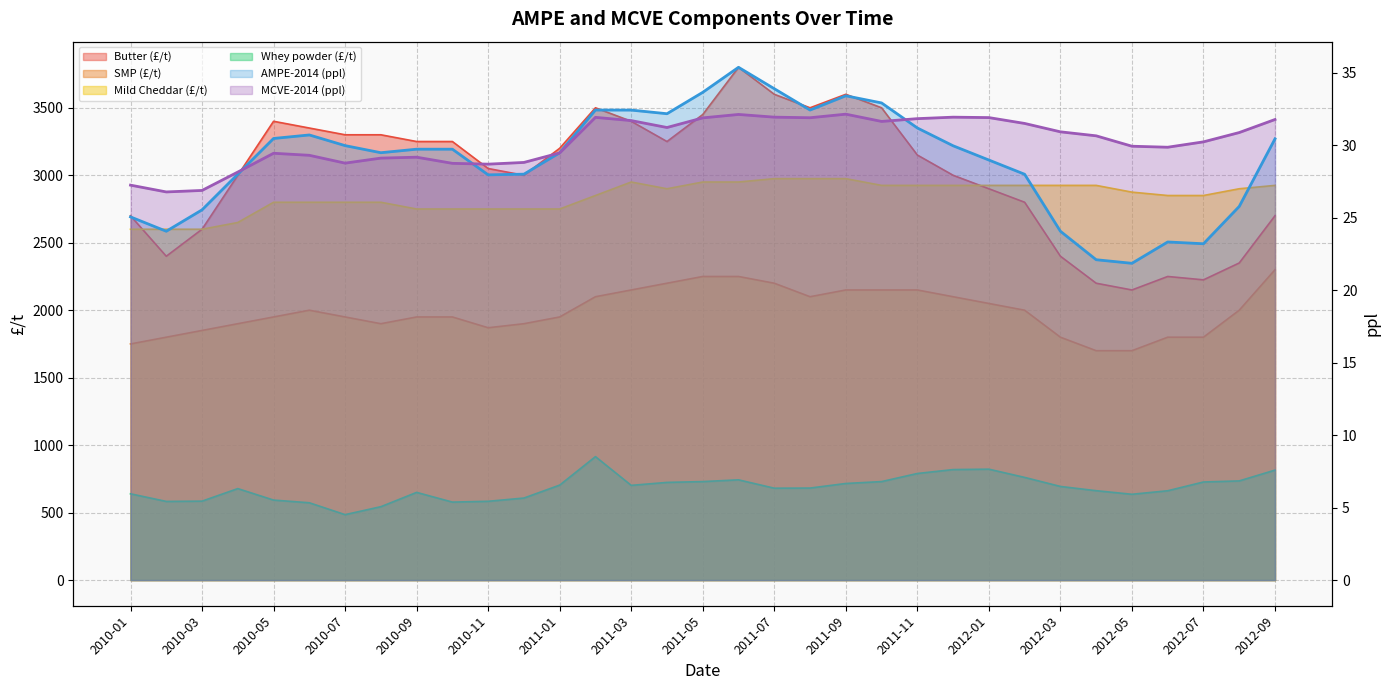

What is the lowest value of the AMPE-2014 (ppl) series?

21.9